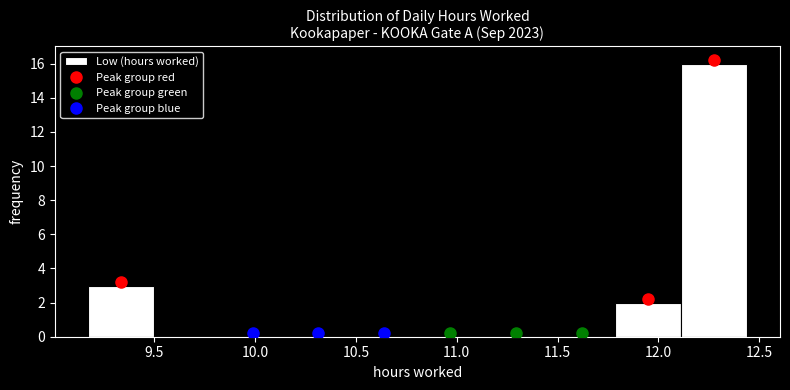

How tall is the bar that spans 11.80 to 12.10 on the x-axis? Neither the bar edges nor the heights are printed on the chart, so give them approximately, as read against the axes.

2